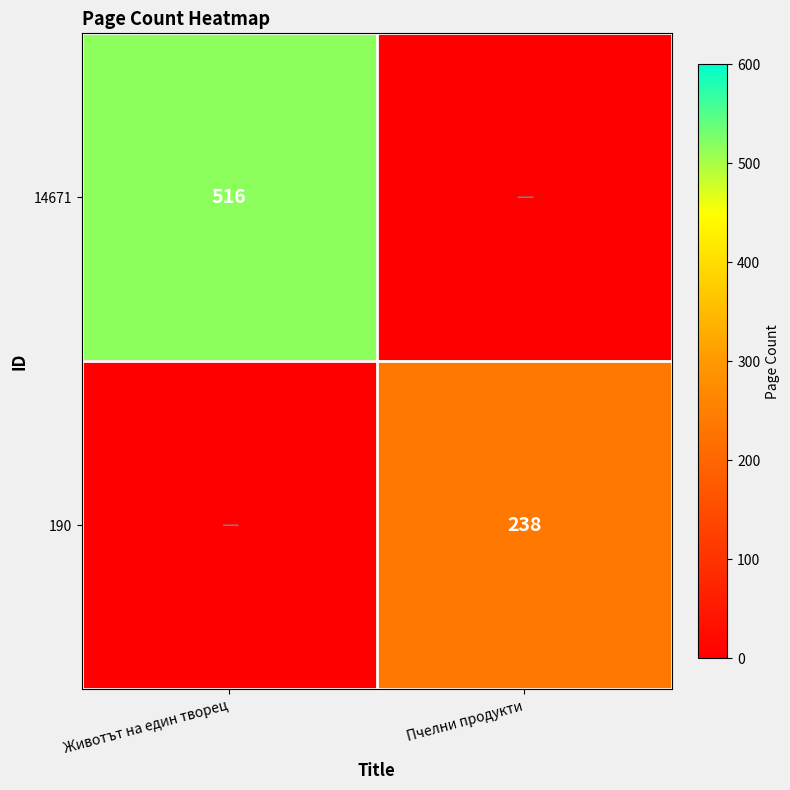

The value of 14671 at Животът на един творец is 281. True or false?

False